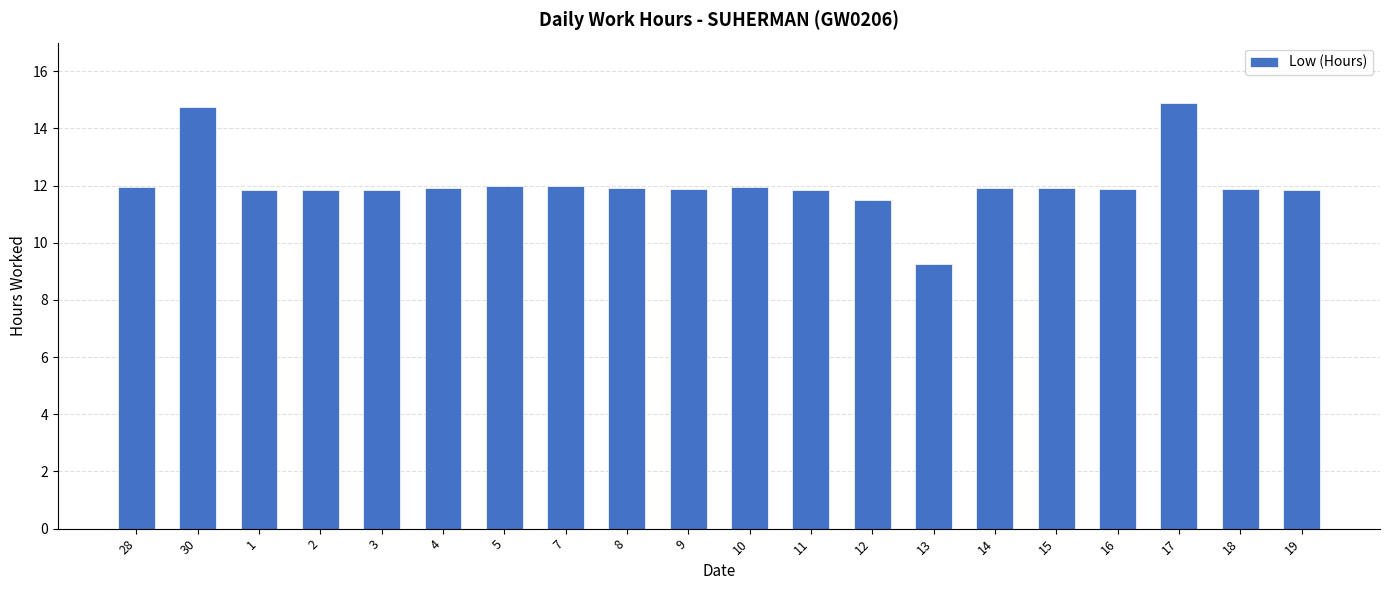

At which label does the data first exceed 11?

28